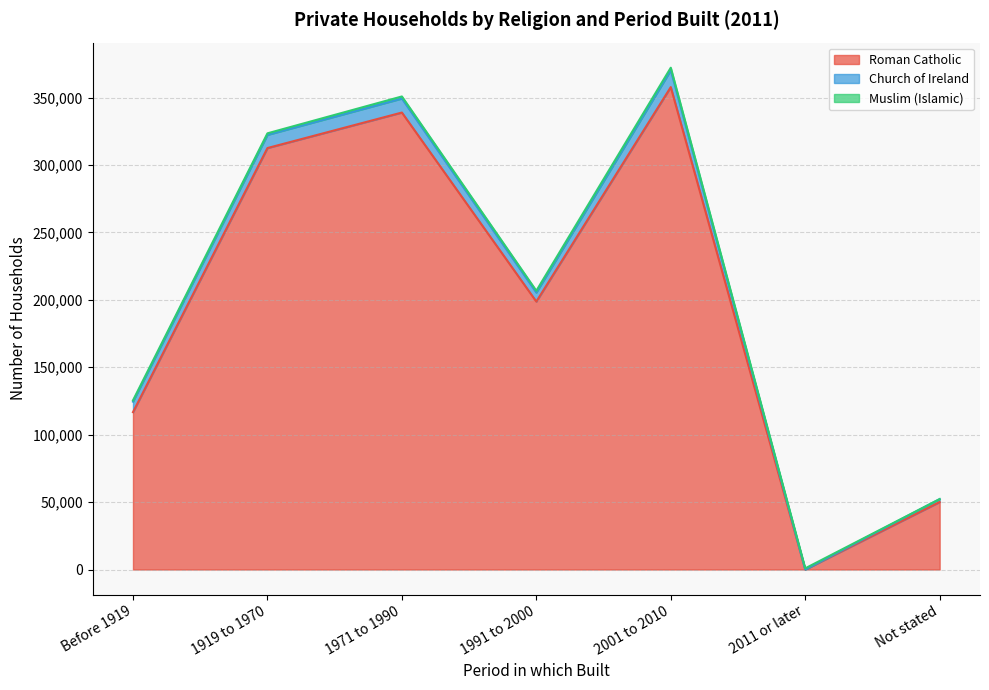

Reading left to right, extract all data points from this chart.

Roman Catholic: Before 1919=116717	1919 to 1970=312591	1971 to 1990=338927	1991 to 2000=198728	2001 to 2010=357812	2011 or later=0	Not stated=50040
Church of Ireland: Before 1919=7797	1919 to 1970=9769	1971 to 1990=10391	1991 to 2000=6706	2001 to 2010=12512	2011 or later=0	Not stated=2189
Muslim (Islamic): Before 1919=929	1919 to 1970=1149	1971 to 1990=1541	1991 to 2000=1287	2001 to 2010=1853	2011 or later=868	Not stated=0